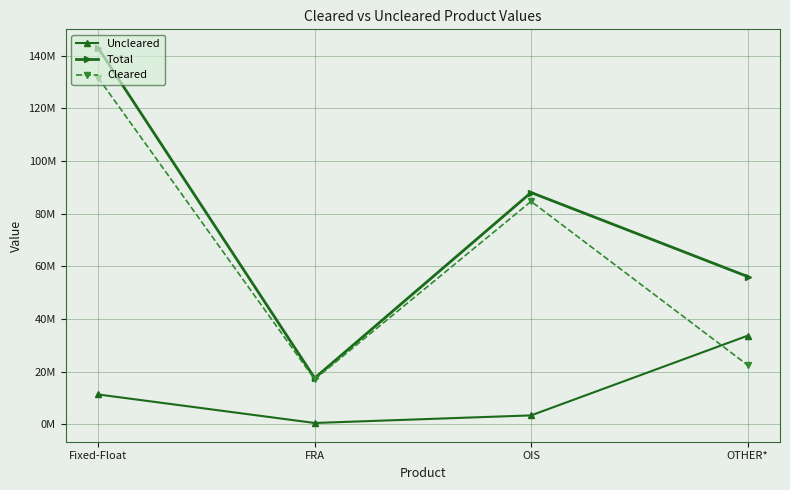

The Cleared series shows 22493743 at OTHER*. True or false?

True